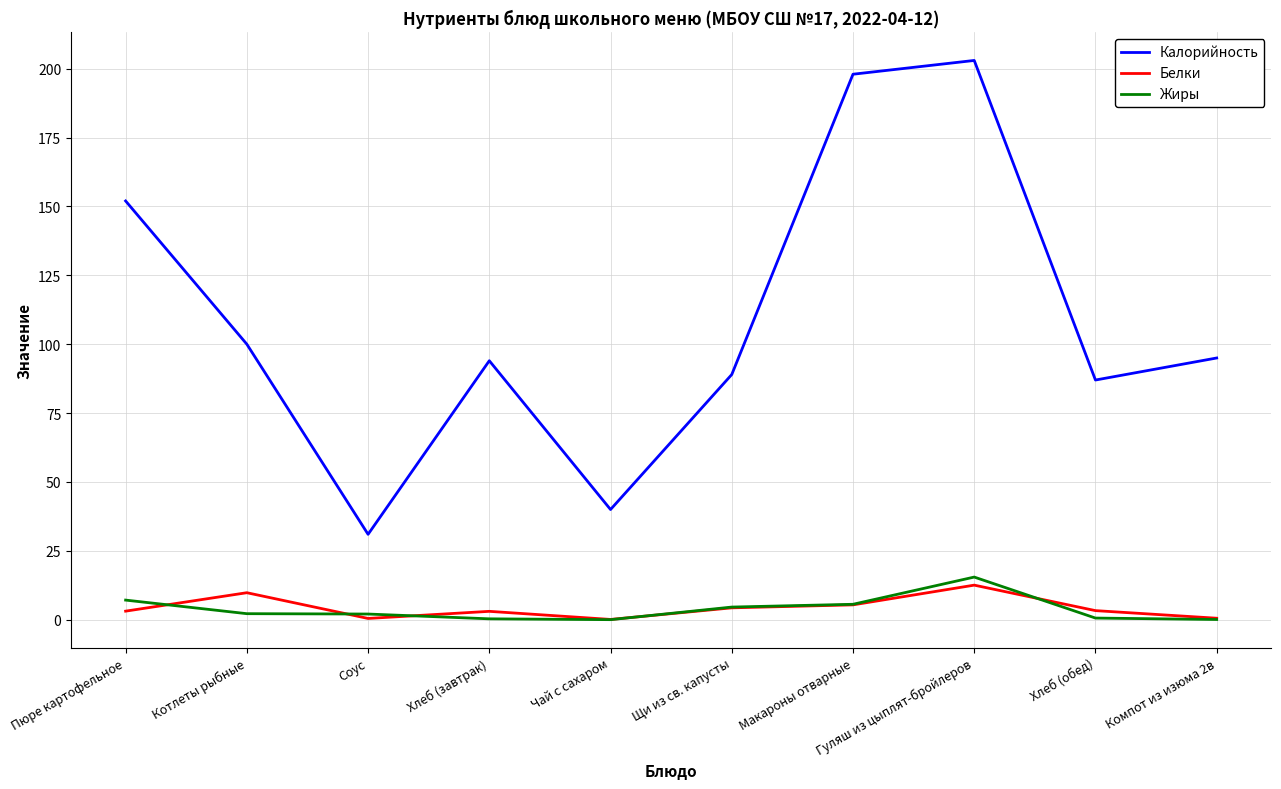

Which series has the largest range (max minus min)?

Калорийность